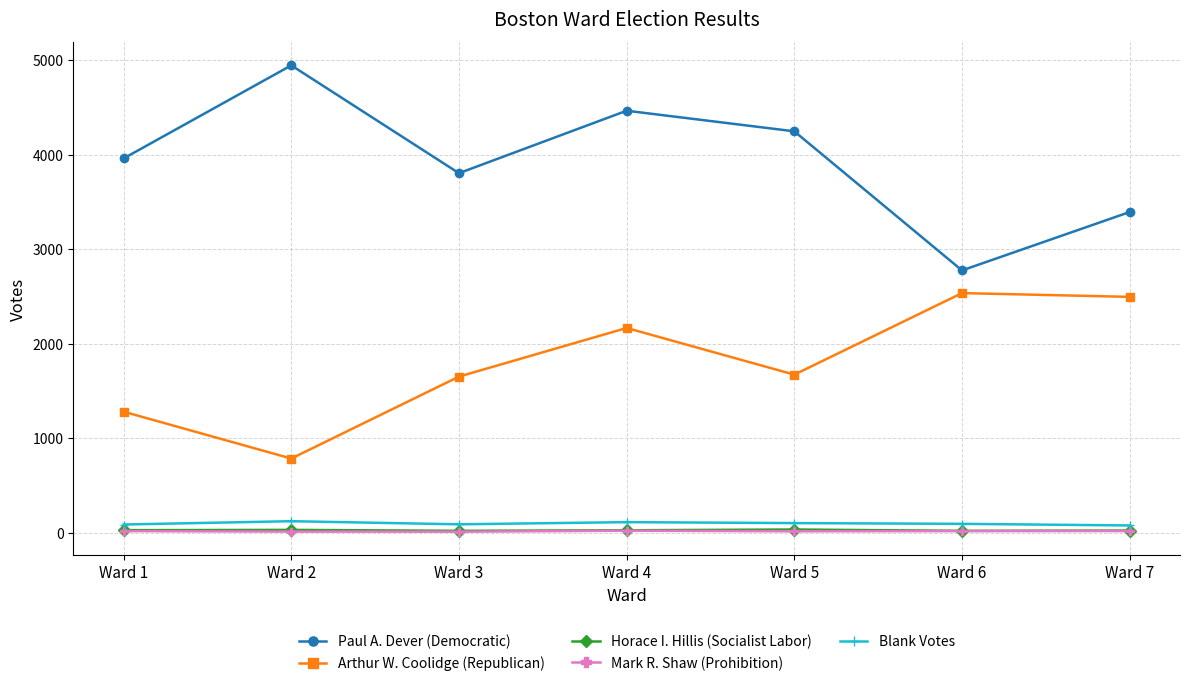

What is the difference between the Blank Votes values at Ward 5 and Ward 6?

8